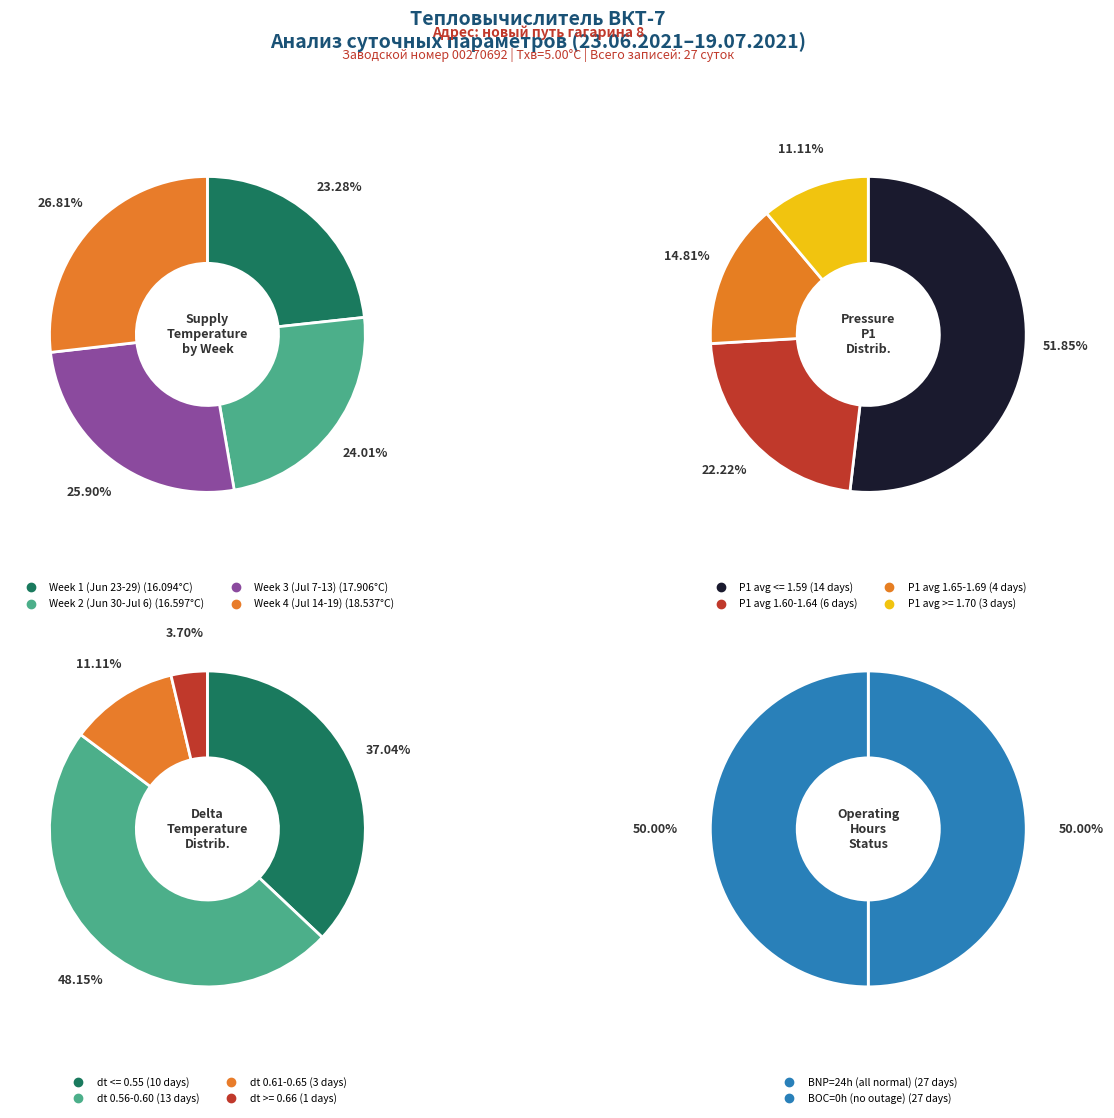

Does any single category account for the majority?

No